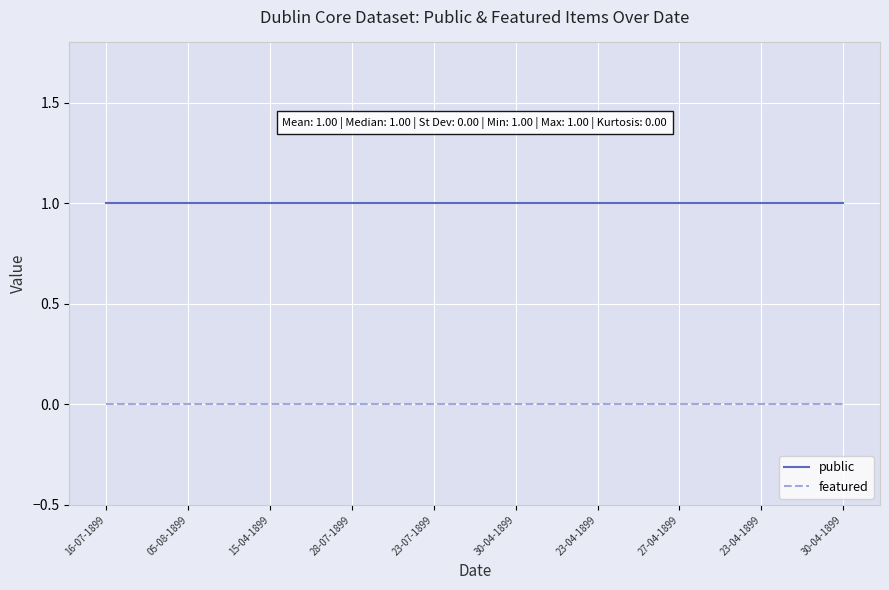

Is this an area chart (filled region under the line)?

No